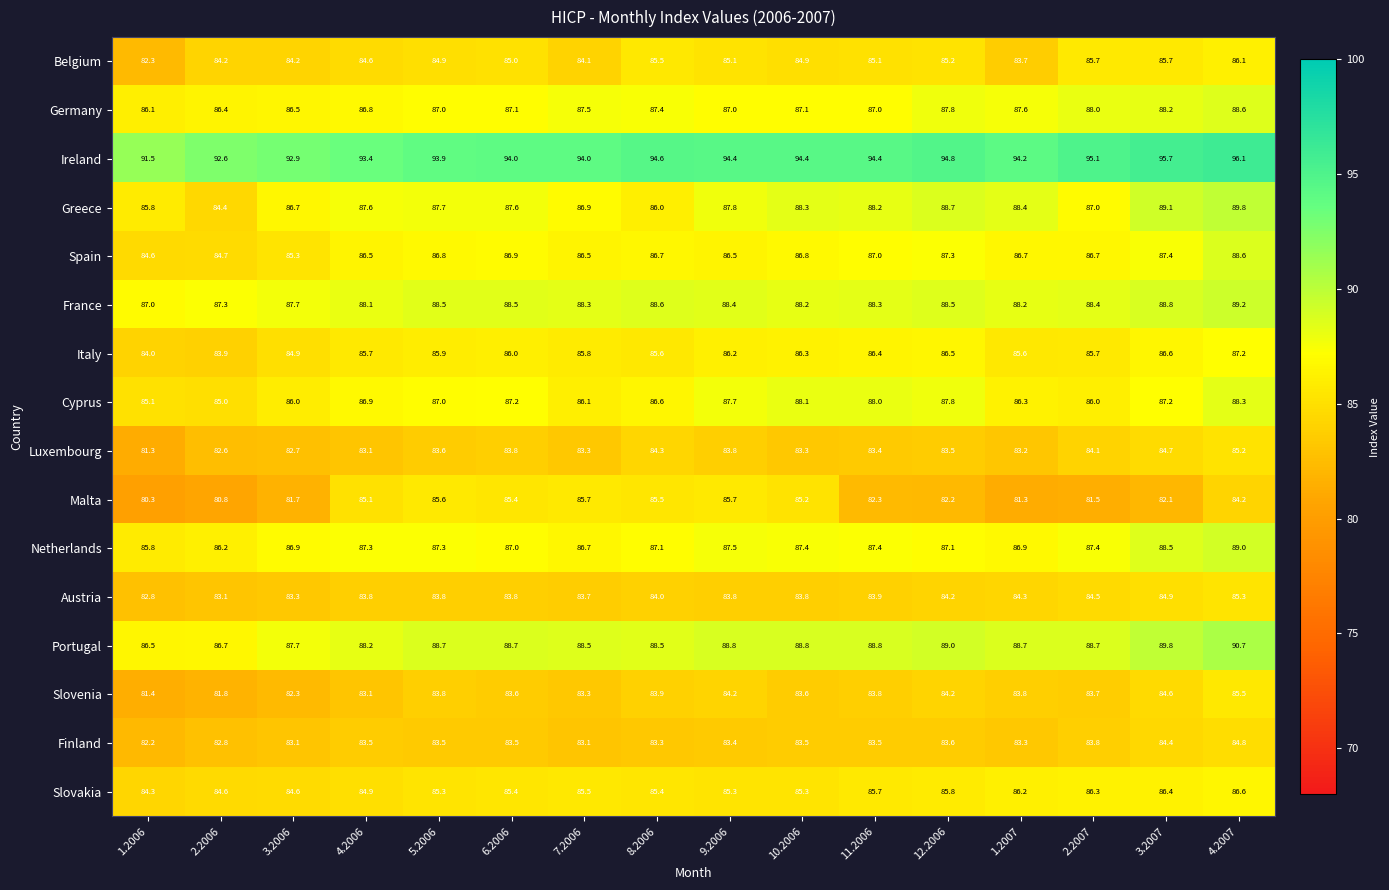

At how many categories does at least one series exceed 84?

16